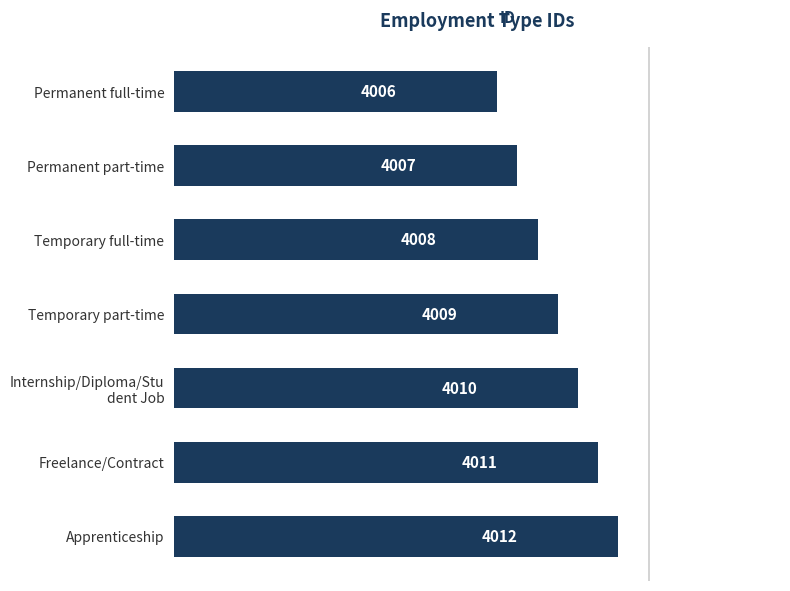

What is the sum of all values?

28063